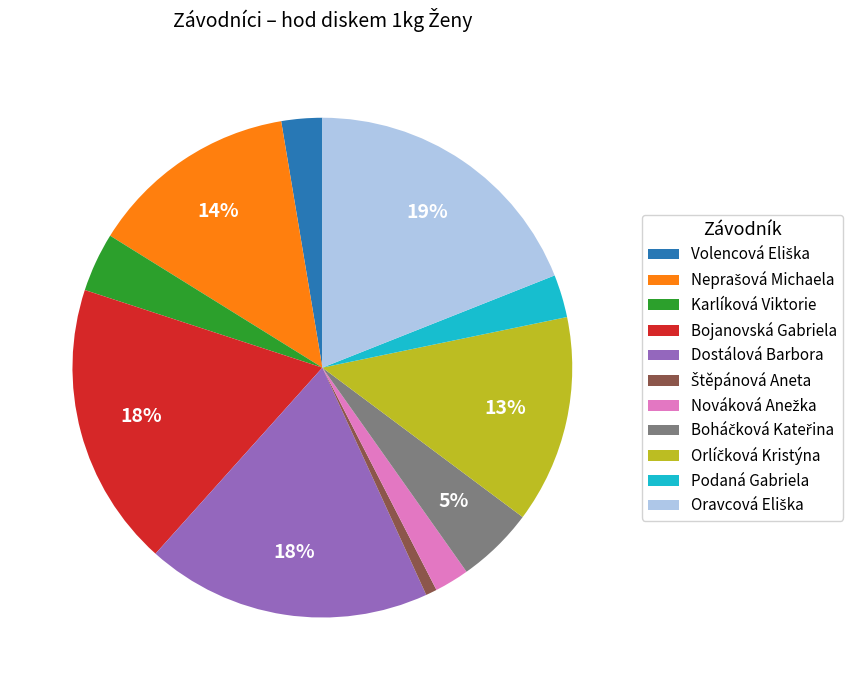

True or false: Podaná Gabriela accounts for 3% of the total.

True